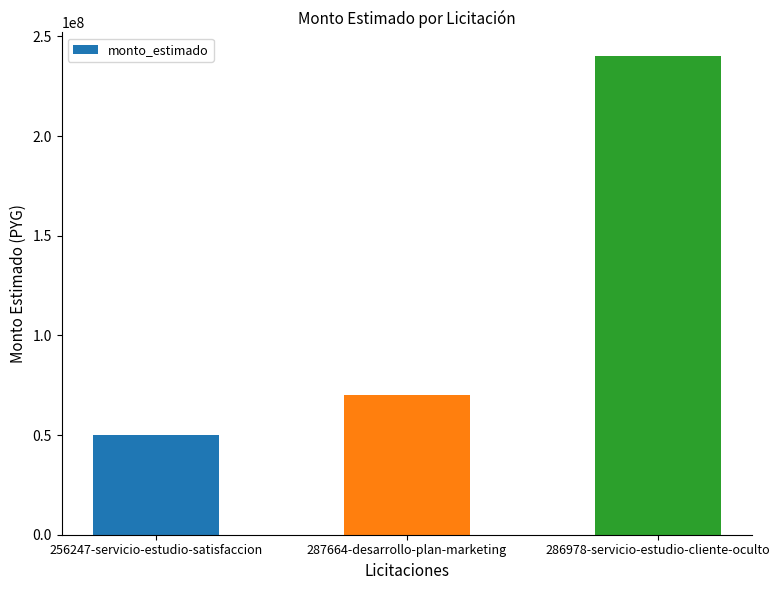

Is it true that the value at 256247-servicio-estudio-satisfaccion is 50000000?

True